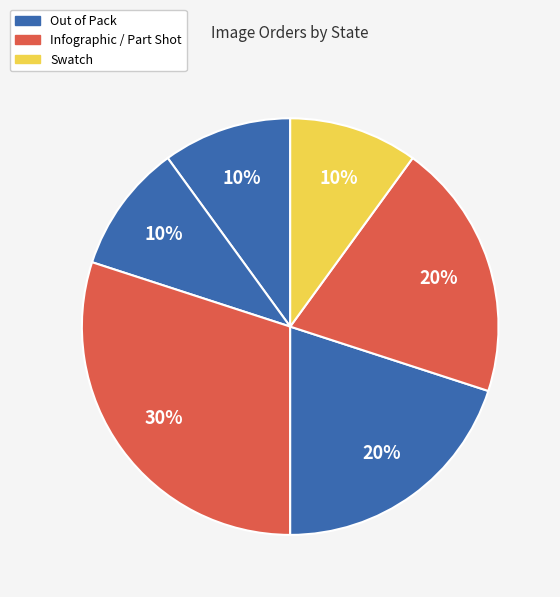

How many slices are in this pie chart?

6